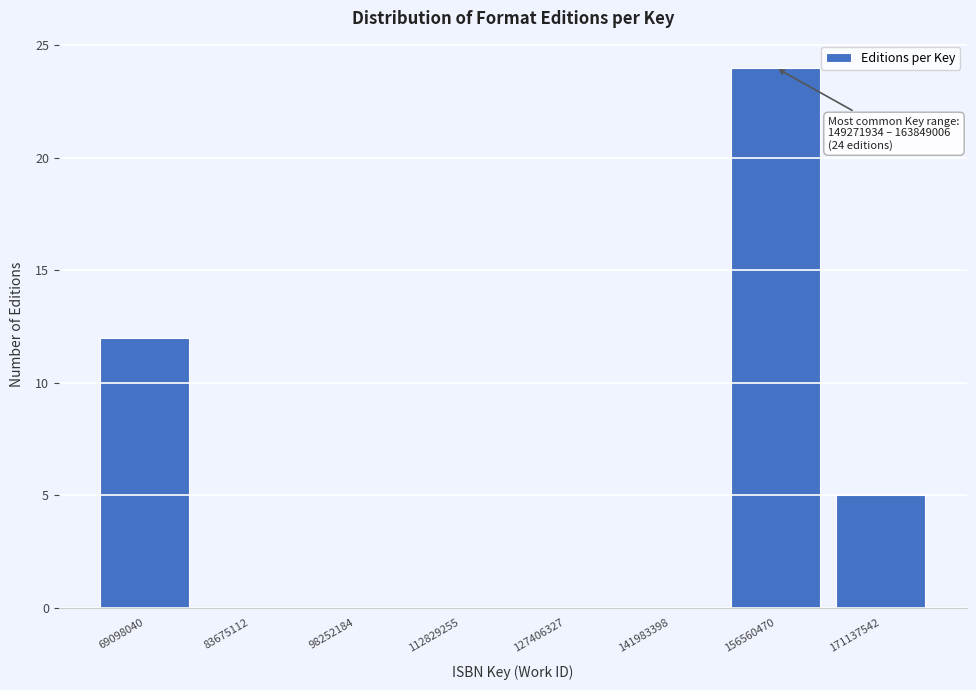

Over which range of the x-axis is the bar tallest?

150000000 to 164000000